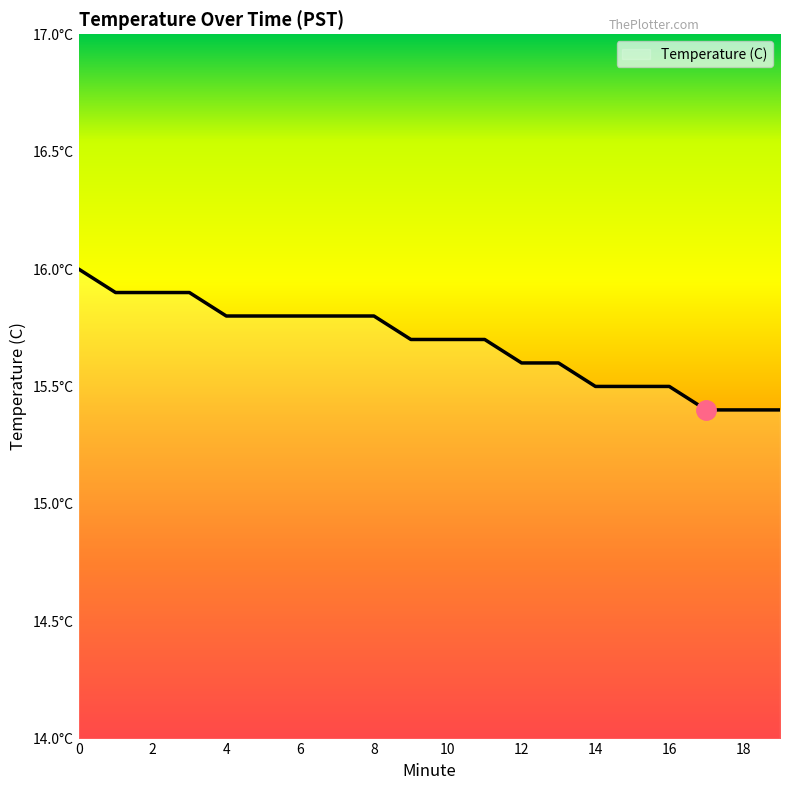

Rank the categories by value from lowest to highest.

17, 18, 19, 14, 15, 16, 12, 13, 9, 10, 11, 4, 5, 6, 7, 8, 1, 2, 3, 0